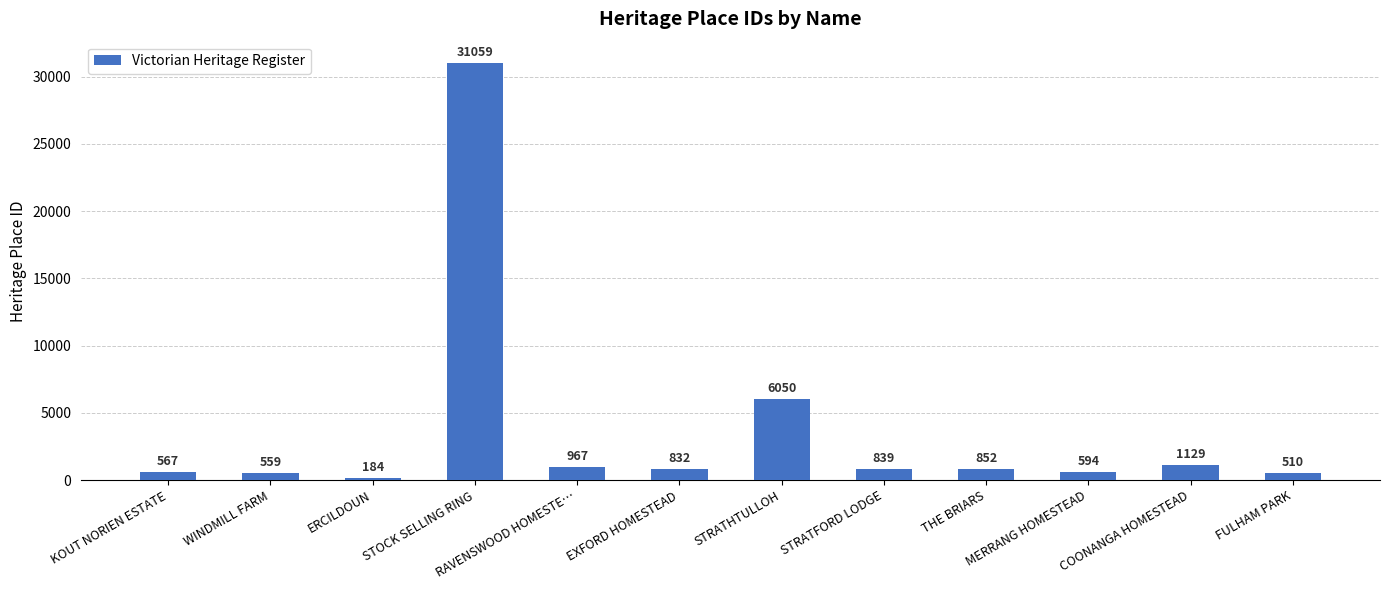

What position from the right is STOCK SELLING RING?

9